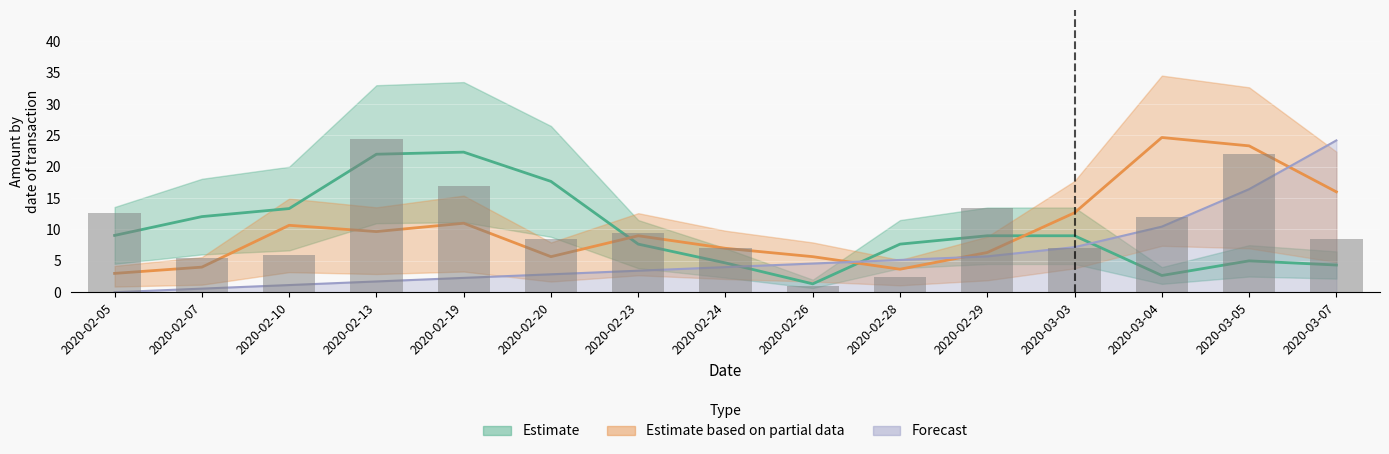

List the series in order of their peak value, highest first.

Estimate based on partial data, Estimate, Forecast